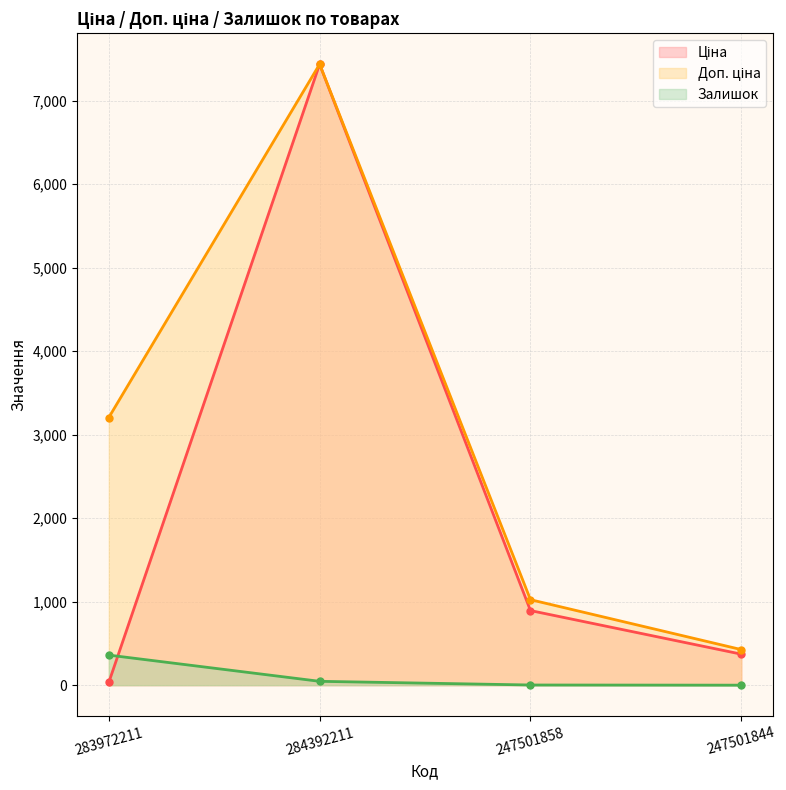

Rank the series by their average value, from highest to lowest.

Доп. ціна, Ціна, Залишок